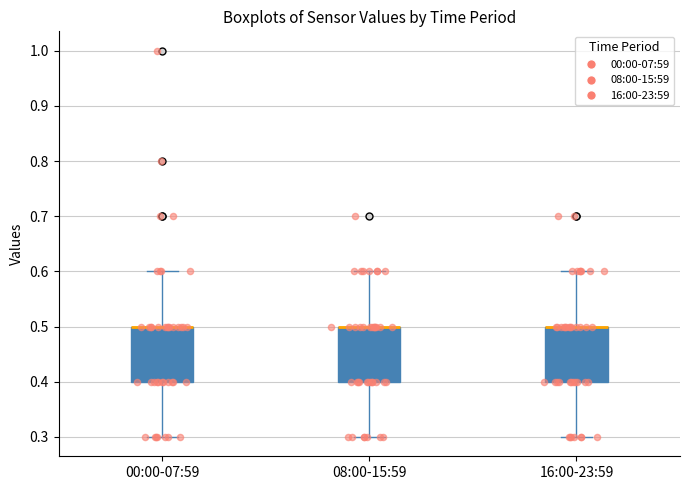

Where does the lower whisker of the box for 08:00-15:59 end on the y-axis? The values are not printed on the chart, so give them approximately, as read against the axis.

0.3